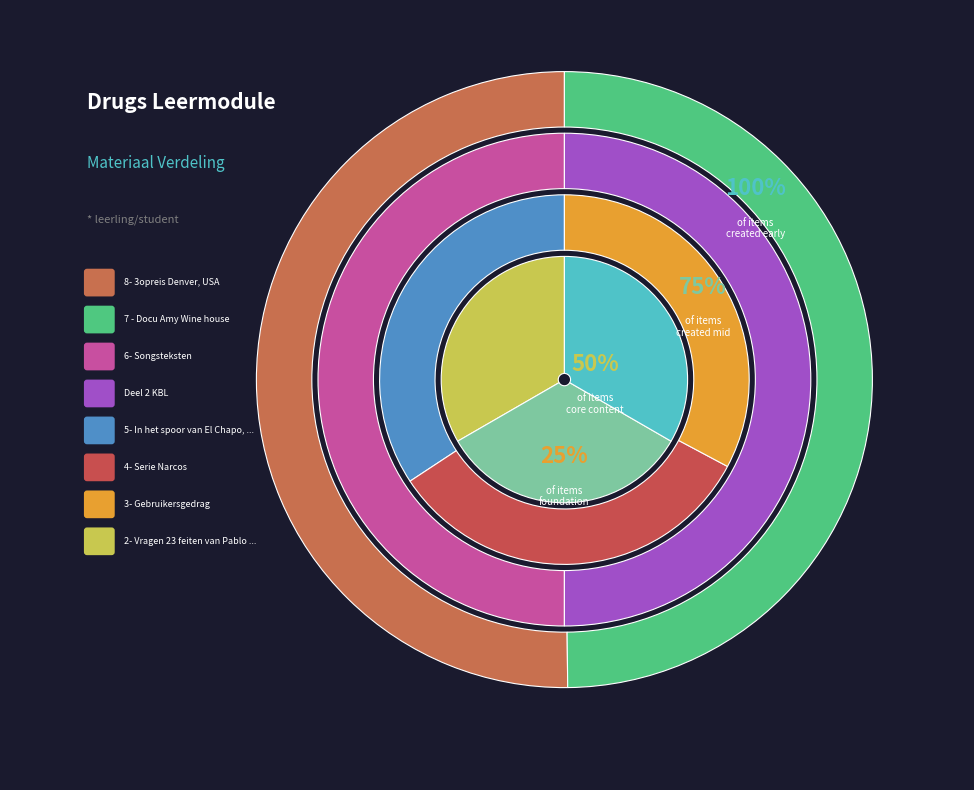

What portion of the pie excludes 5- In het spoor van El Chapo, Mexico?

89.7%